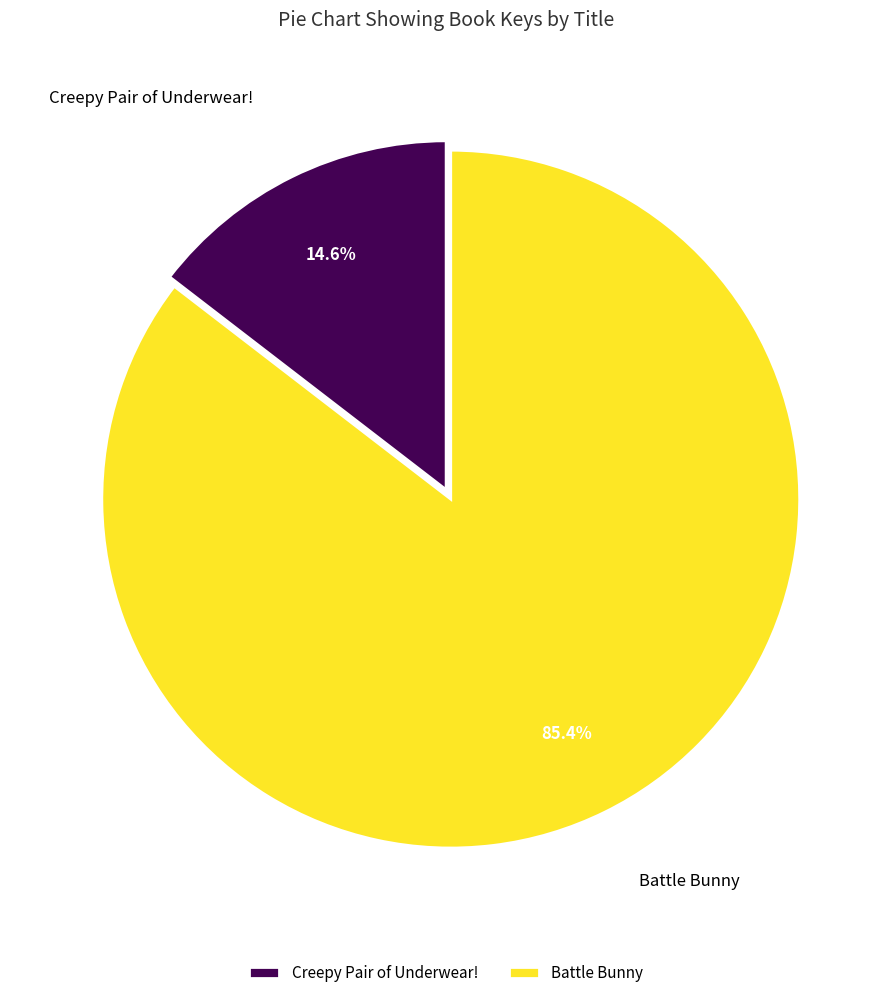

Between Creepy Pair of Underwear! and Battle Bunny, which is larger?

Battle Bunny